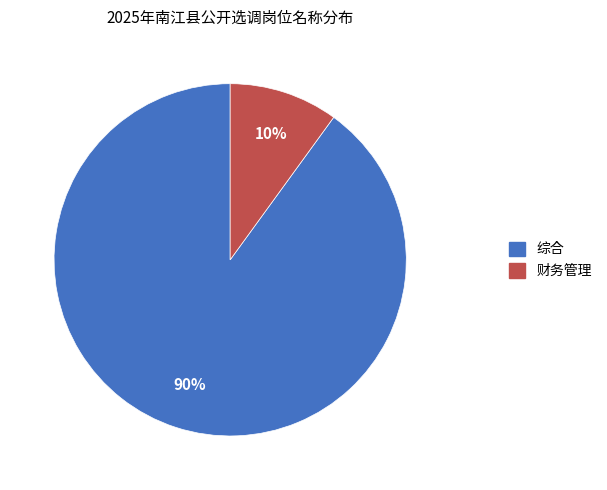

Rank the categories by value from highest to lowest.

综合, 财务管理